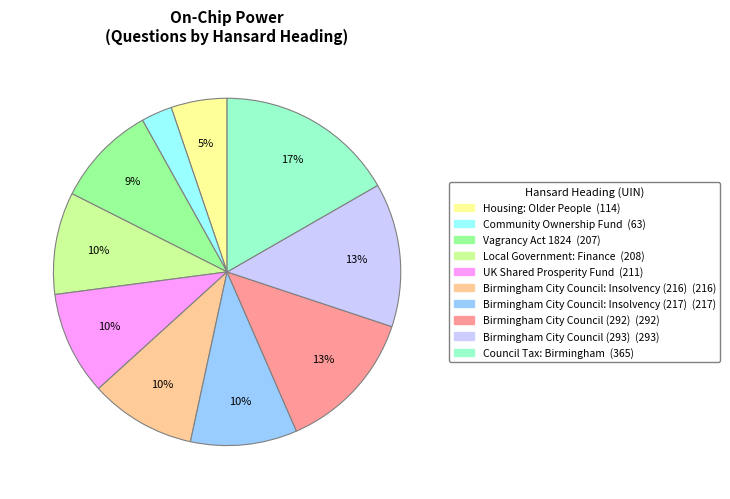

Does Local Government: Finance represent more than half of the total?

No